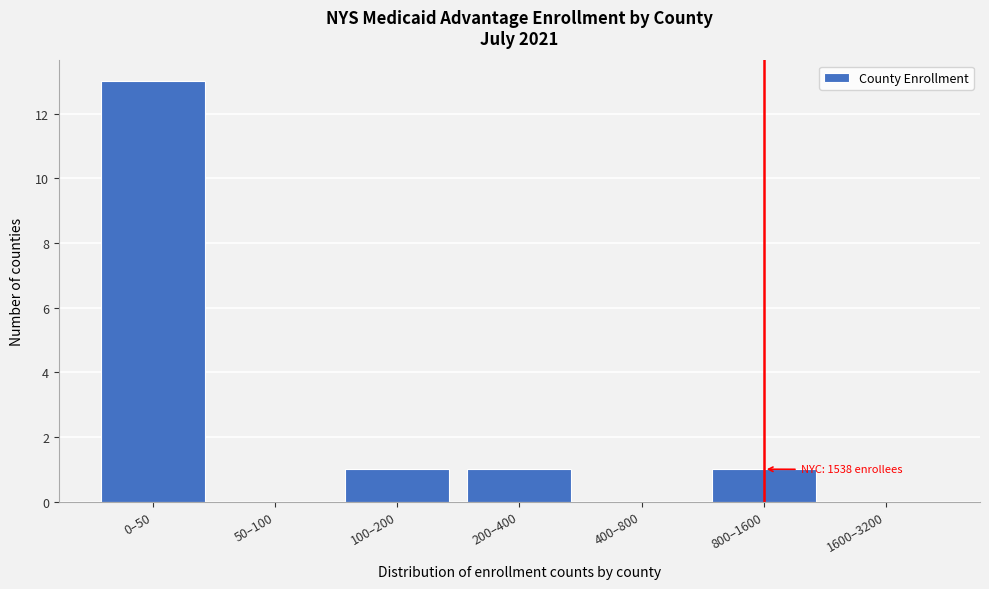

Reading right to left, list all the values displayed in this chart.

1600–3200=0	800–1600=1	400–800=0	200–400=1	100–200=1	50–100=0	0–50=13